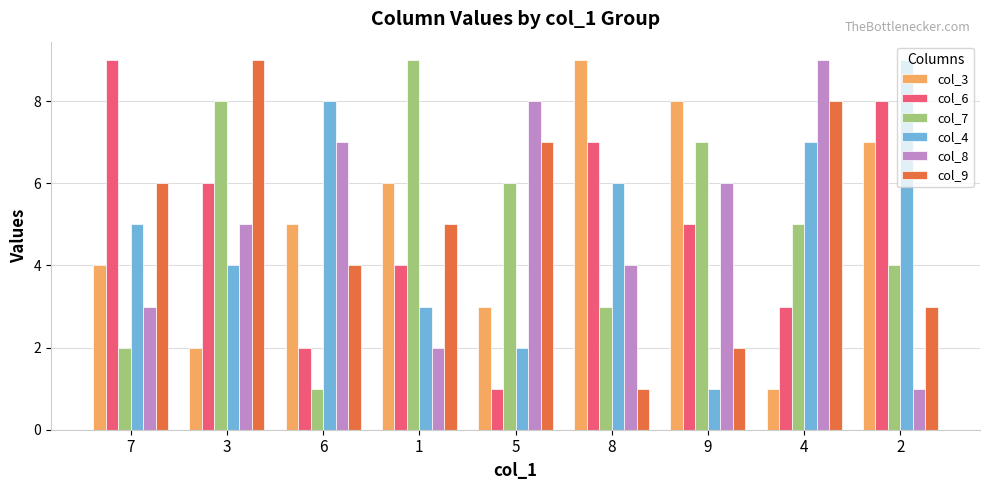

At 1, list the series in order from smallest to largest.

col_8, col_4, col_6, col_9, col_3, col_7